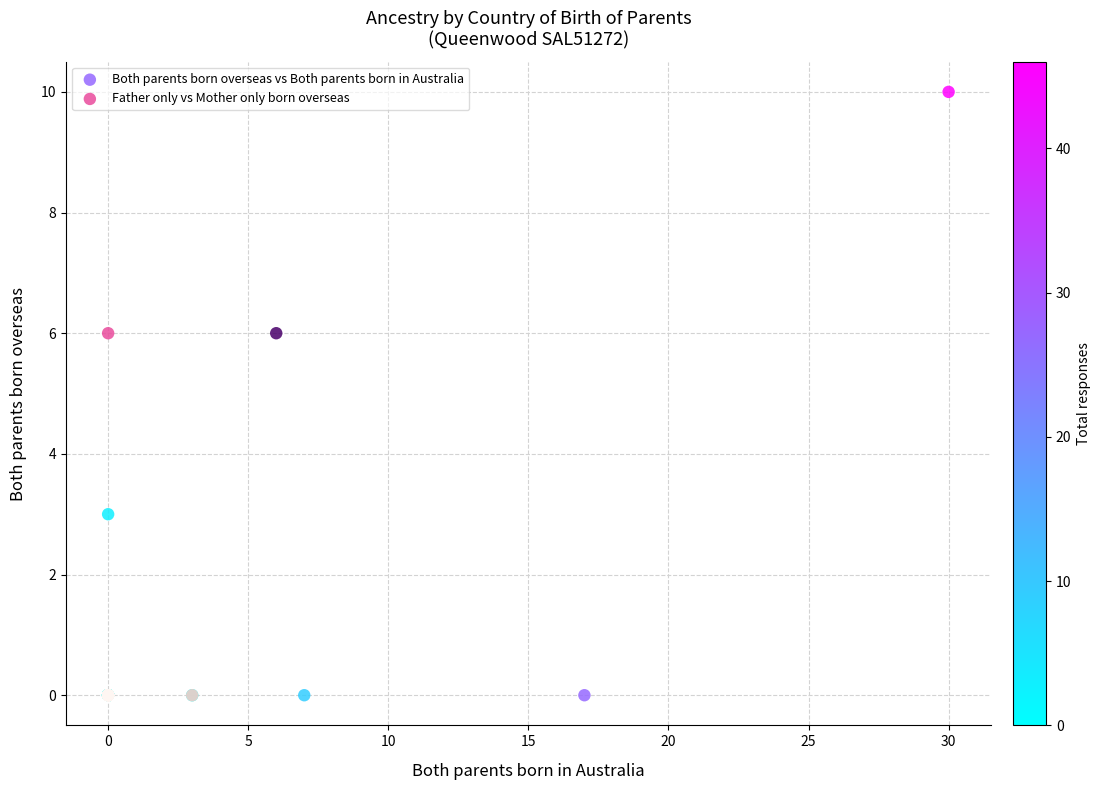

Which series contains the highest Y value?

Both parents born overseas vs Both parents born in Australia